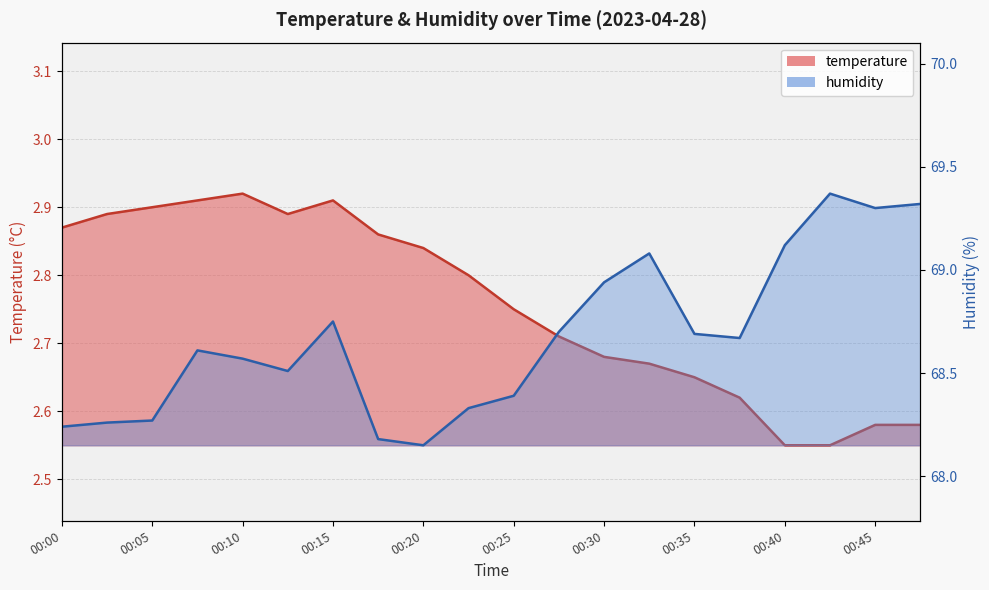

True or false: humidity and temperature cross at least once.

False